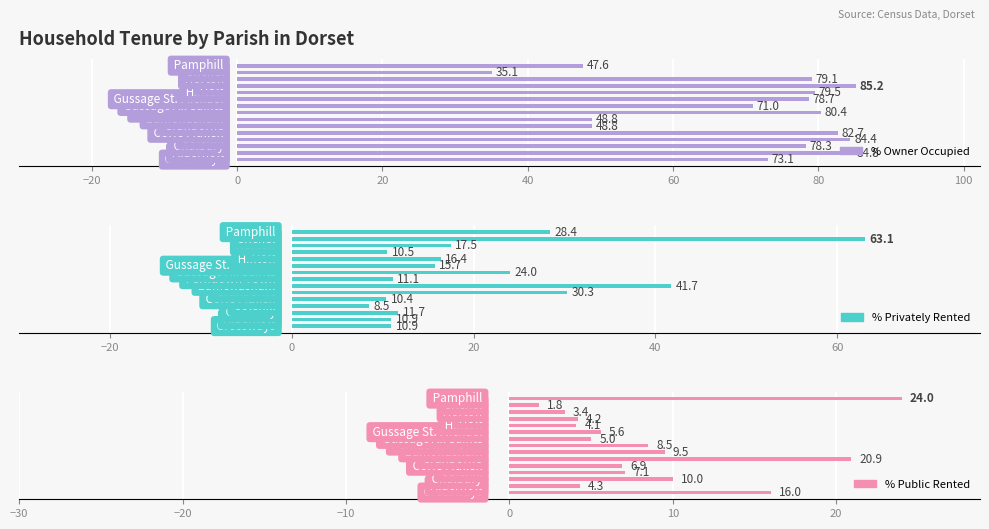

The value of % Privately Rented at 120 is 24.0. True or false?

True